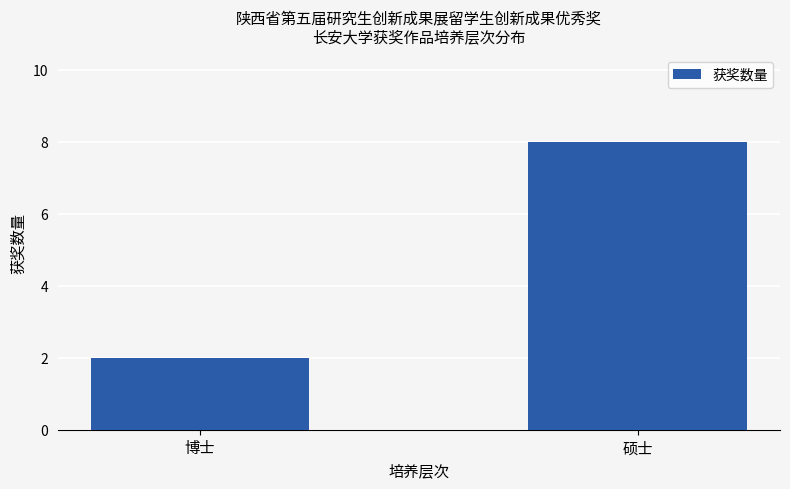

Reading left to right, list all the values displayed in this chart.

2	8